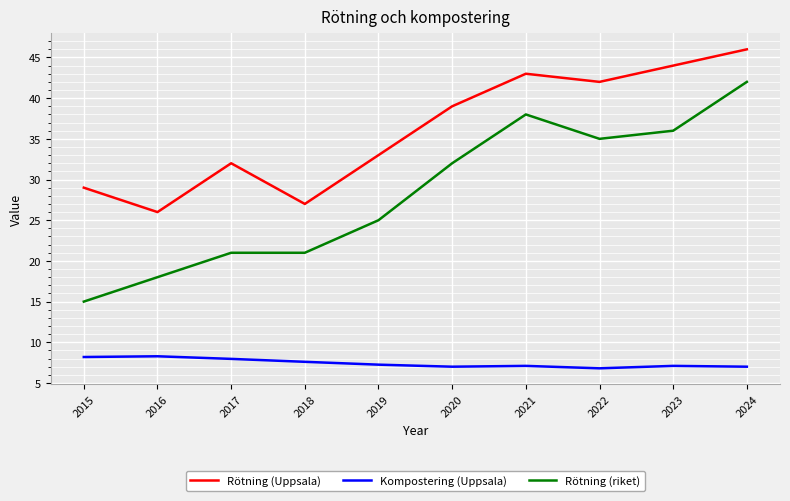

What is the minimum value for Rötning (riket)?

15.0